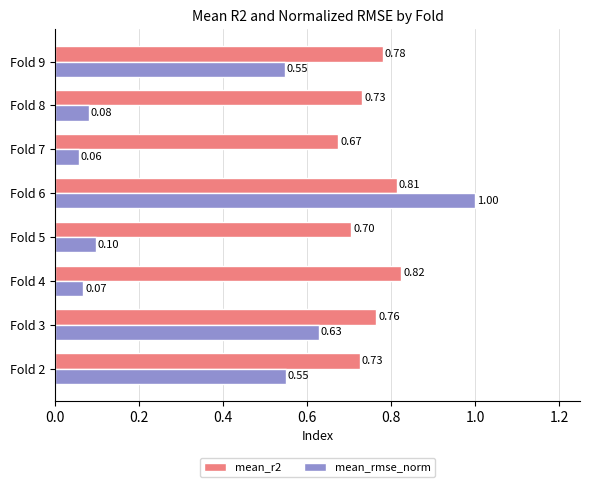

What is the maximum value shown in the chart?

1.0